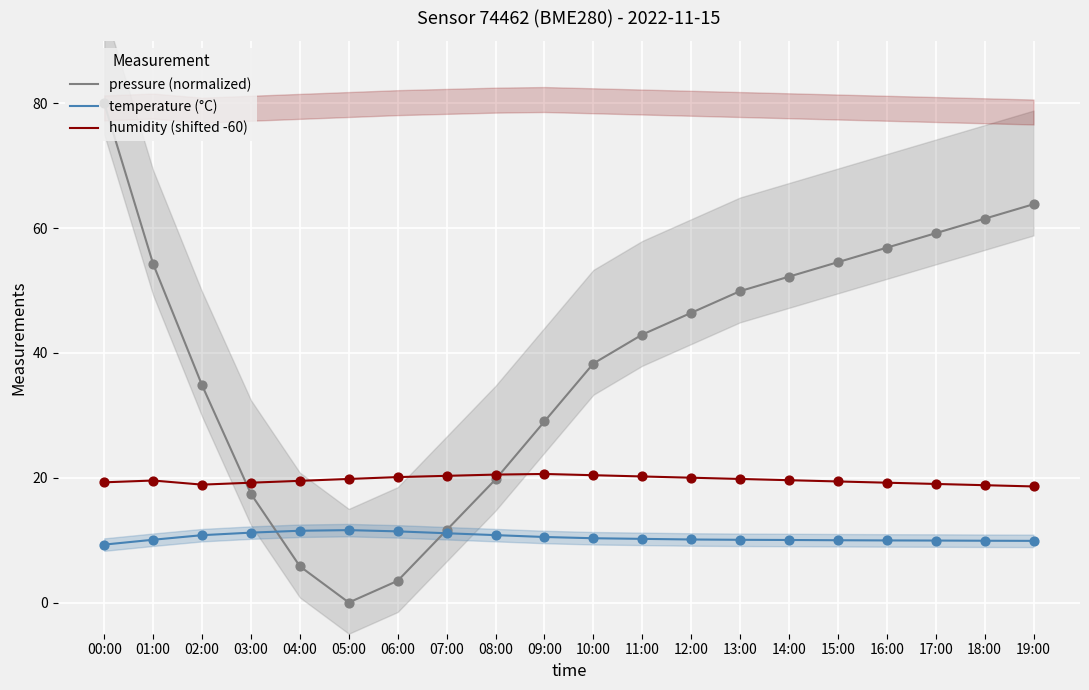

Which series has the largest Y range (max minus min)?

pressure (normalized)